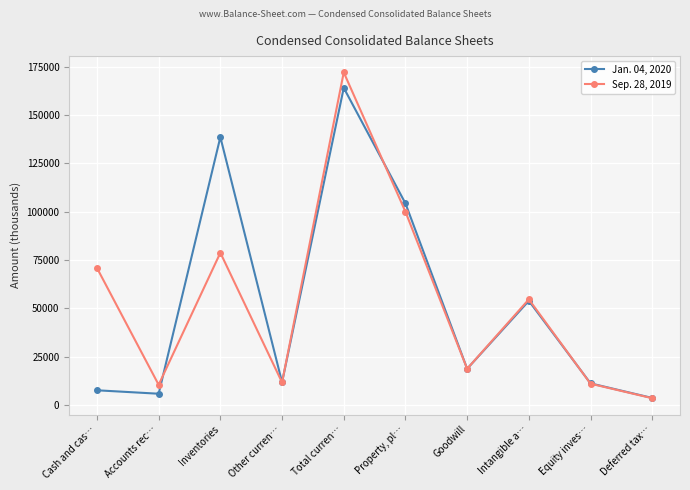

Where is the first local maximum for Sep. 28, 2019?

Inventories